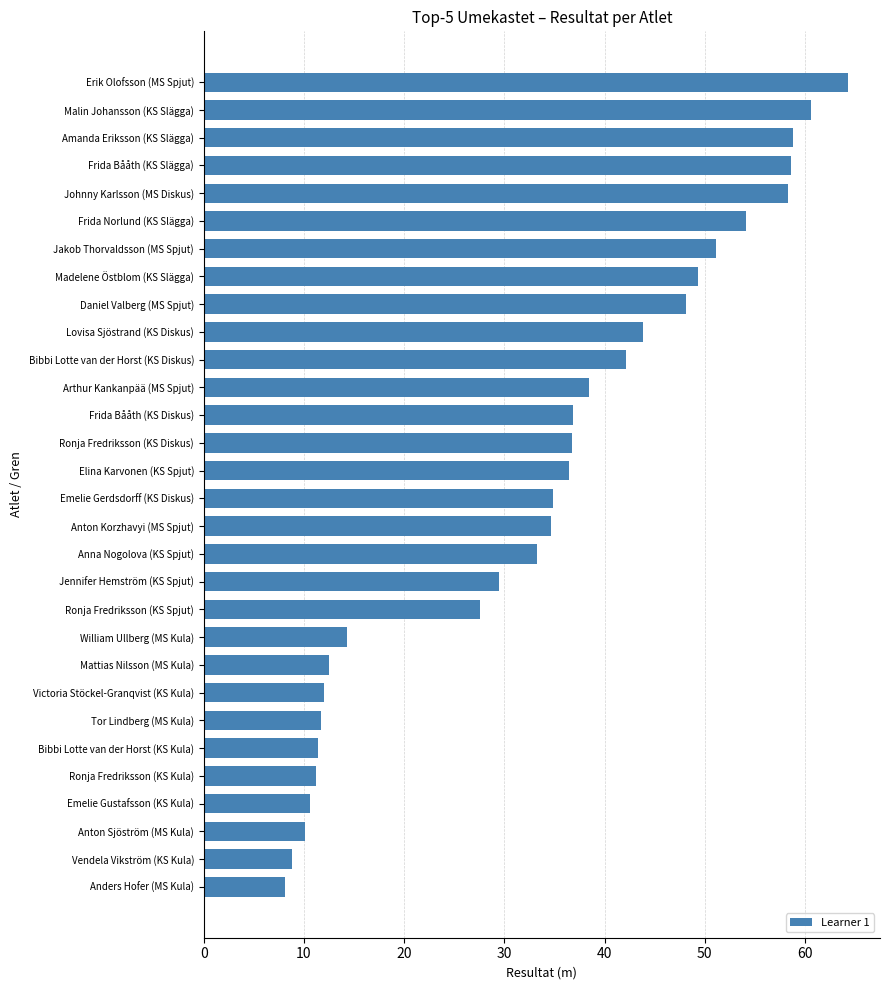

How many bars are there in total?

30